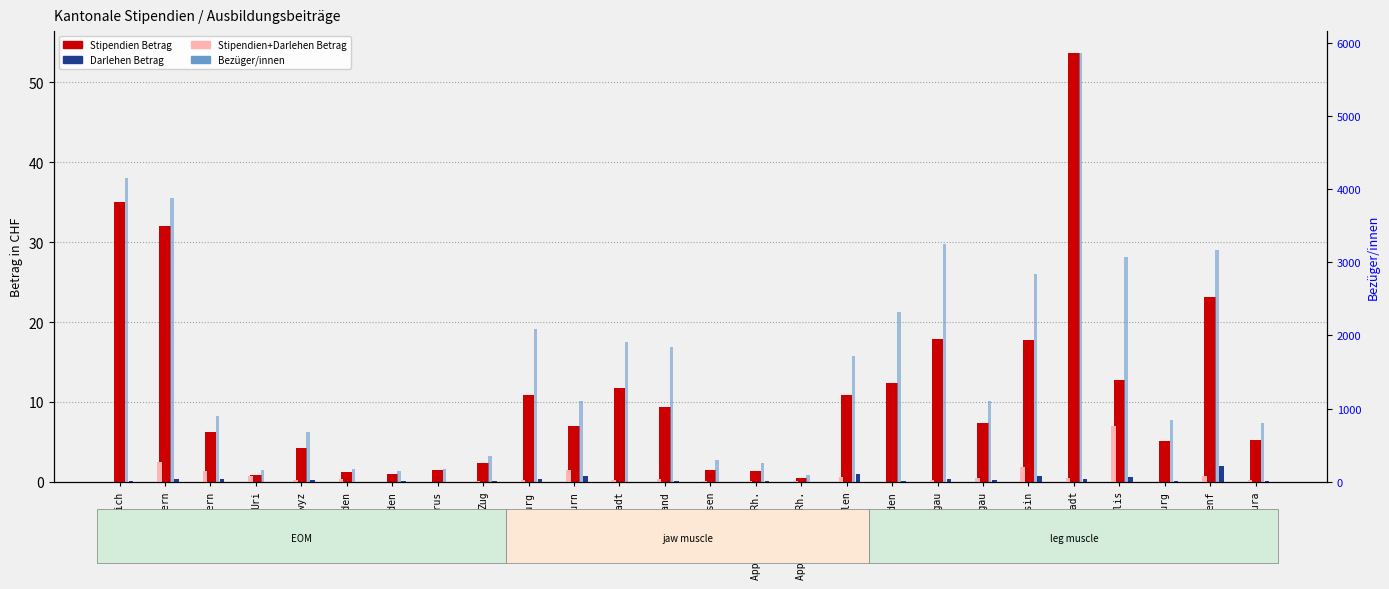

What is the highest value of the Stipendien Betrag series?

53.7